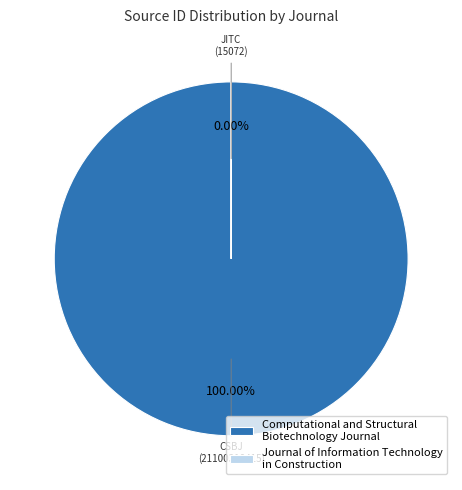

Count the number of slices in the pie.

2